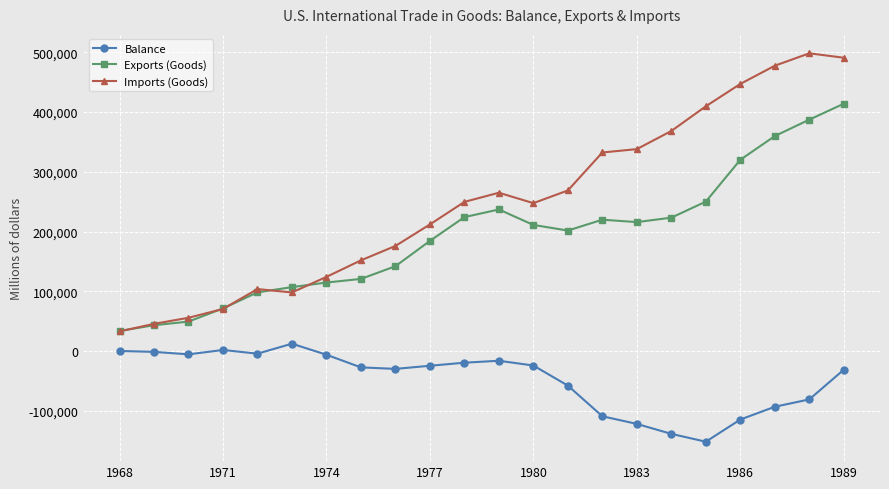

True or false: Balance and Imports (Goods) cross at least once.

False